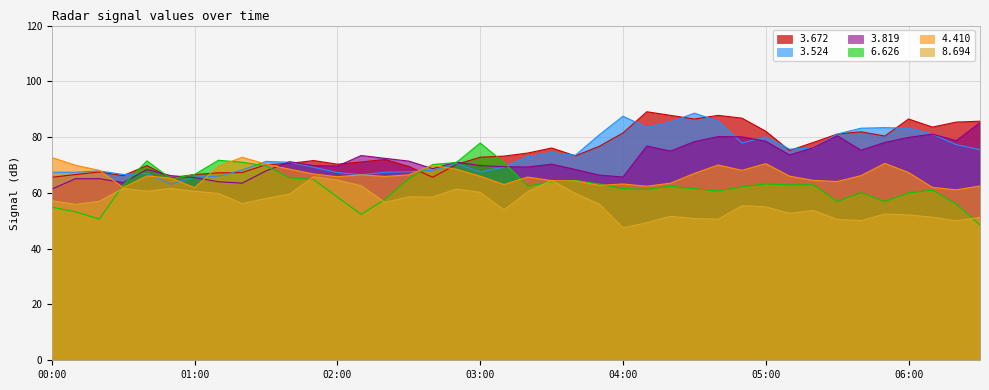

Reading left to right, transcribe all the data shown in this chart.

3.524: 67.4	67.4	67.9	66.6	67.0	63.1	65.7	66.0	68.2	71.3	71.0	69.2	67.3	66.5	67.4	67.6	68.1	70.5	67.5	69.2	73.0	74.5	73.5	80.8	87.5	83.5	85.4	88.6	85.7	77.9	80.1	75.7	76.0	81.1	83.2	83.4	83.2	81.1	77.3	75.5
3.819: 61.4	65.1	65.1	63.7	68.4	66.2	65.5	64.0	63.5	67.9	71.2	69.8	69.6	73.4	72.4	71.4	68.7	71.0	69.8	69.4	69.3	70.3	68.4	66.4	65.7	76.8	75.0	78.4	80.2	80.1	78.5	73.6	76.2	80.5	75.3	78.1	79.9	81.1	78.7	85.2
8.694: 57.2	55.9	57.0	61.6	60.6	61.6	60.6	59.8	56.2	58.0	59.6	65.8	64.6	62.6	56.6	58.6	58.5	61.4	60.2	53.9	60.4	64.5	59.8	56.0	47.5	49.3	51.6	50.8	50.6	55.4	55.0	52.7	53.7	50.5	50.1	52.4	52.1	51.3	50.0	51.2
4.410: 72.7	69.9	68.1	61.9	66.1	65.3	61.9	69.5	72.8	70.3	68.5	66.8	65.8	66.5	65.9	66.5	69.9	68.5	66.0	63.0	65.7	64.4	64.3	62.7	63.2	62.4	63.5	67.0	70.0	68.1	70.5	66.0	64.5	64.1	66.2	70.6	67.3	62.0	61.1	62.5
3.672: 65.6	66.6	67.5	66.2	69.8	65.4	66.6	67.2	67.3	70.1	70.6	71.6	70.3	71.1	72.0	69.5	65.6	70.2	72.8	73.2	74.3	76.1	73.3	76.7	81.5	89.1	87.8	86.5	87.8	86.8	82.1	75.2	78.1	81.1	81.9	80.4	86.5	83.6	85.4	85.7
6.626: 54.9	53.2	50.6	62.8	71.5	65.1	66.6	71.7	71.0	69.7	65.4	64.8	58.5	52.3	57.7	65.1	70.2	70.9	77.9	70.9	62.4	64.0	64.5	63.2	61.5	61.3	62.4	61.5	60.7	62.2	63.2	62.9	62.9	56.9	60.1	56.9	60.0	61.0	56.0	48.5